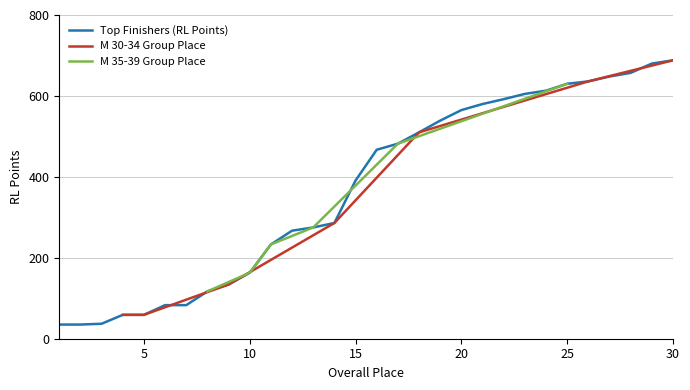

List the labels in order of Top Finishers (RL Points) value, smallest first.

1, 2, 3, 4, 5, 6, 7, 8, 9, 10, 11, 12, 13, 14, 15, 16, 17, 18, 19, 20, 21, 22, 23, 24, 25, 26, 27, 28, 29, 30